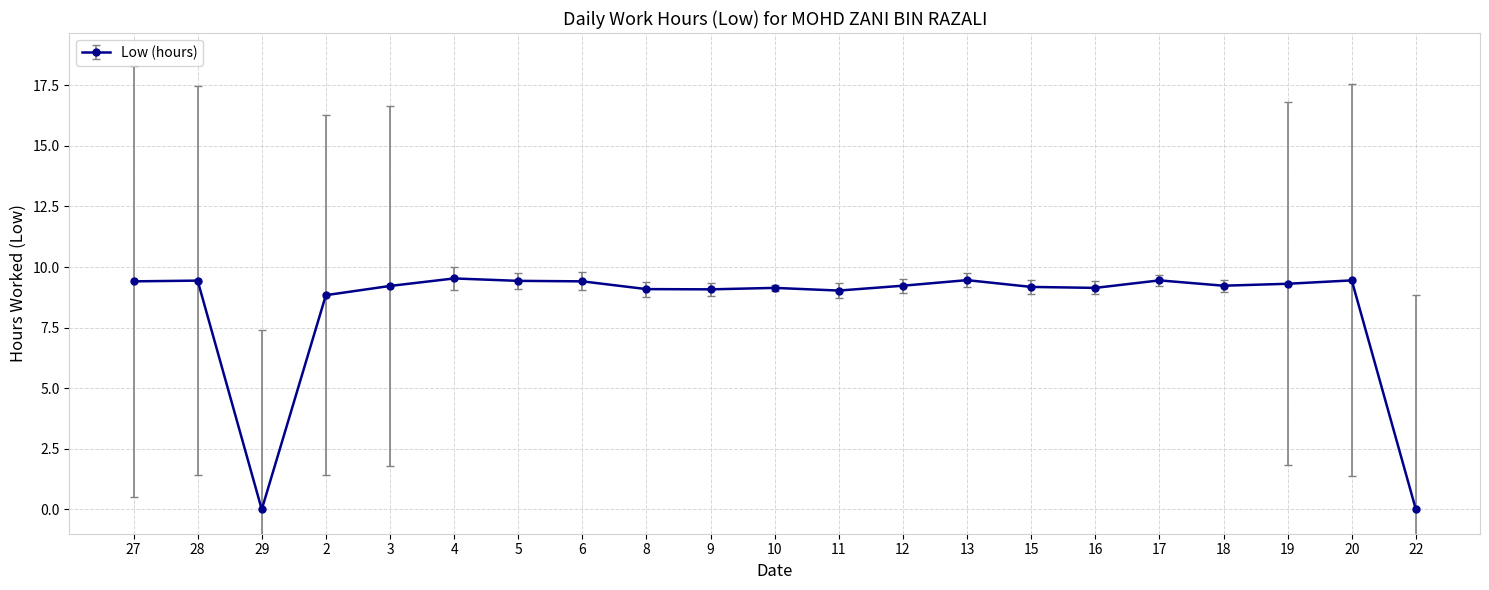

The chart shows a value of 6.1 at 12. True or false?

False